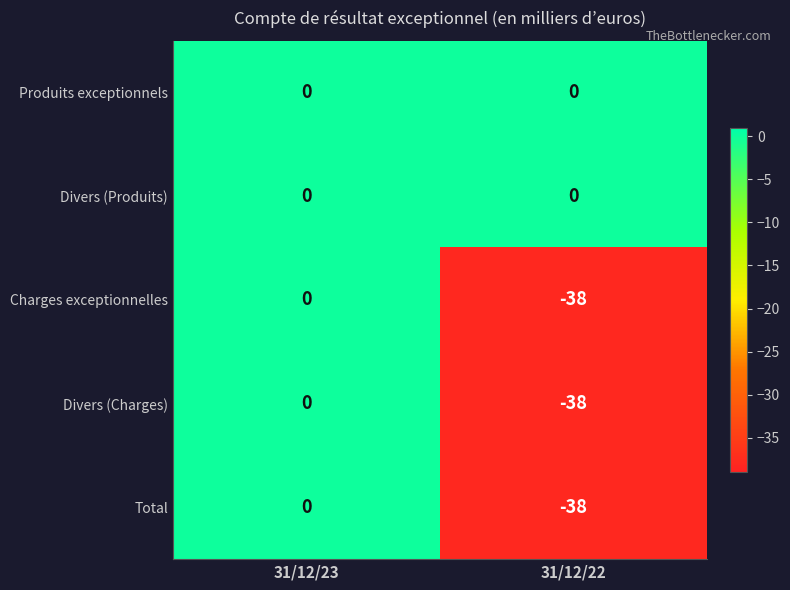

Reading left to right, what are all the values shown in this chart?

Produits exceptionnels: 31/12/23=0	31/12/22=0
Divers (Produits): 31/12/23=0	31/12/22=0
Charges exceptionnelles: 31/12/23=0	31/12/22=-38
Divers (Charges): 31/12/23=0	31/12/22=-38
Total: 31/12/23=0	31/12/22=-38